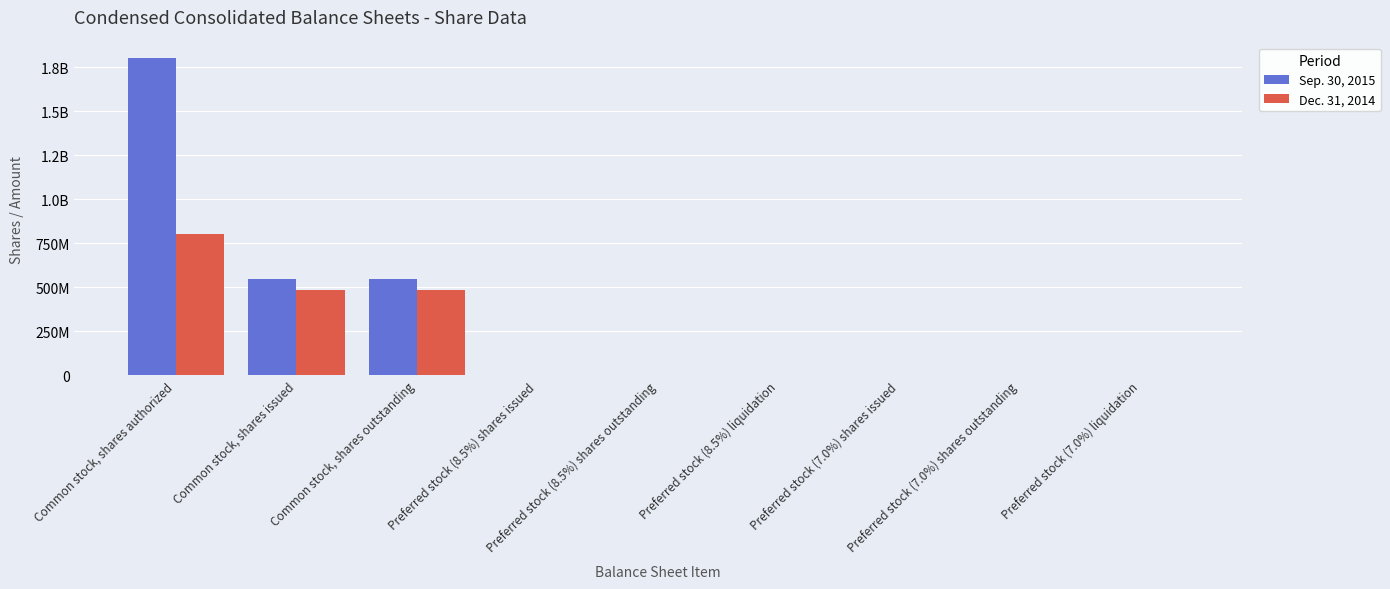

Where is Sep. 30, 2015 nearest to the value 900132500?

Common stock, shares issued